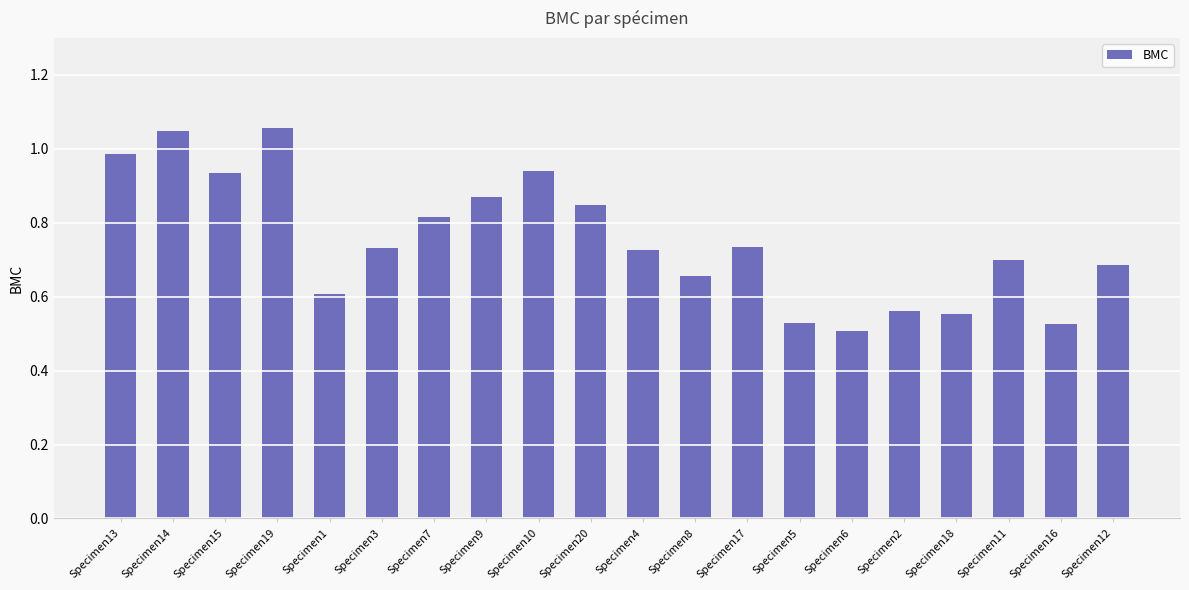

Where is the data nearest to the value 0?

Specimen6